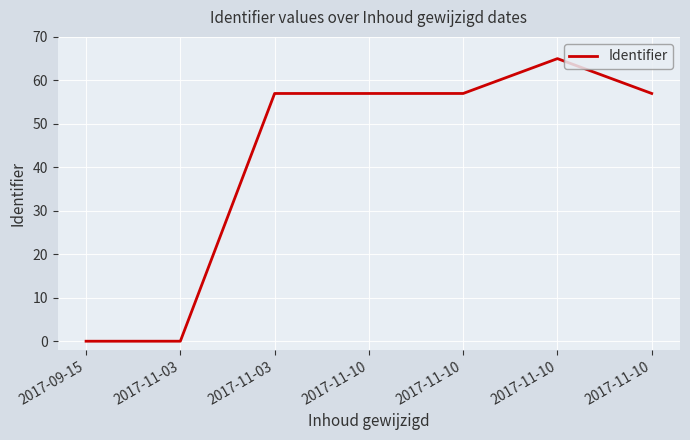

What is the sum of the values at 2017-11-03 and 2017-11-03?

57.0